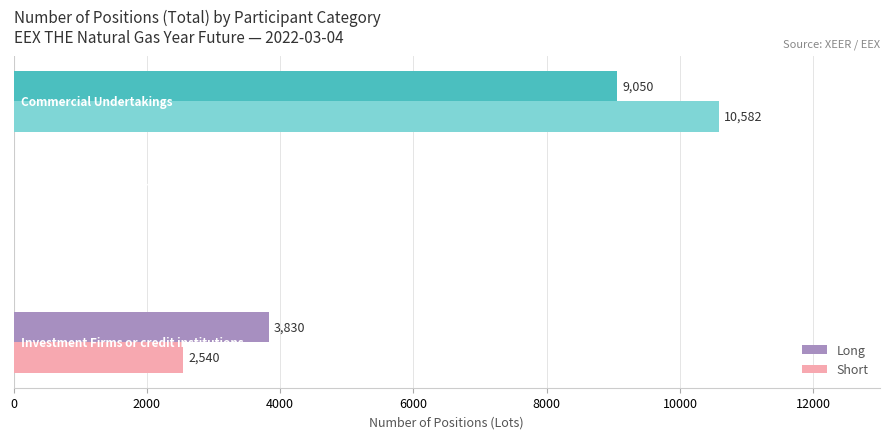

What is the highest value of the Long series?

9050